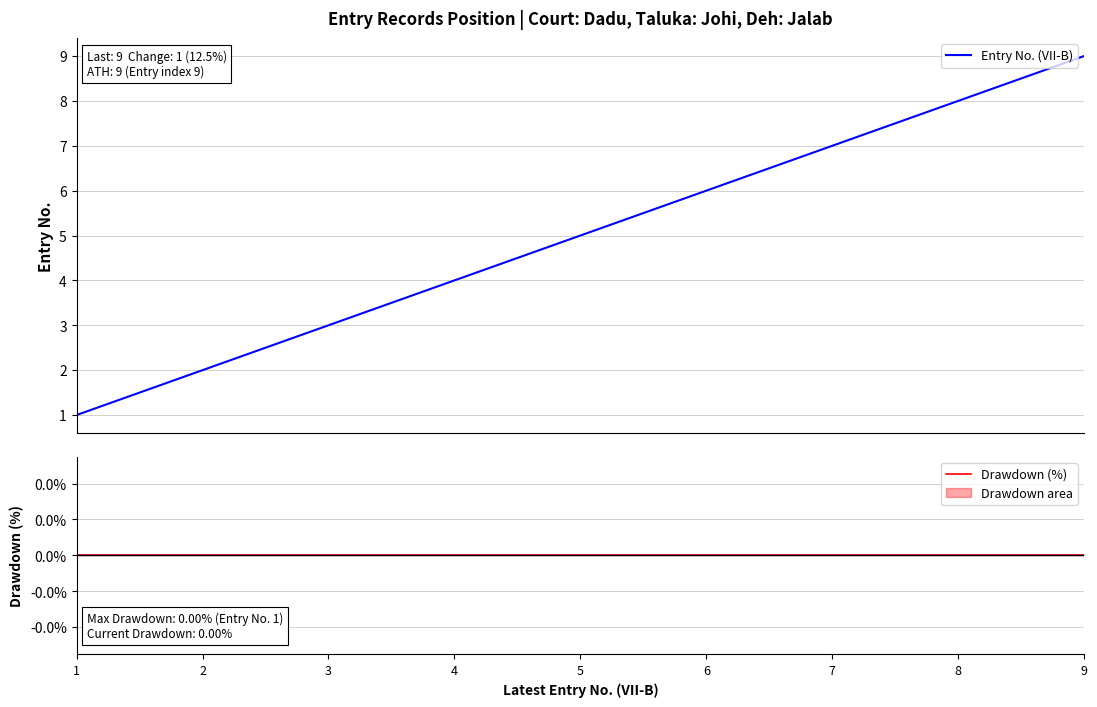

Is it true that Drawdown (%) equals 0 at 7?

True